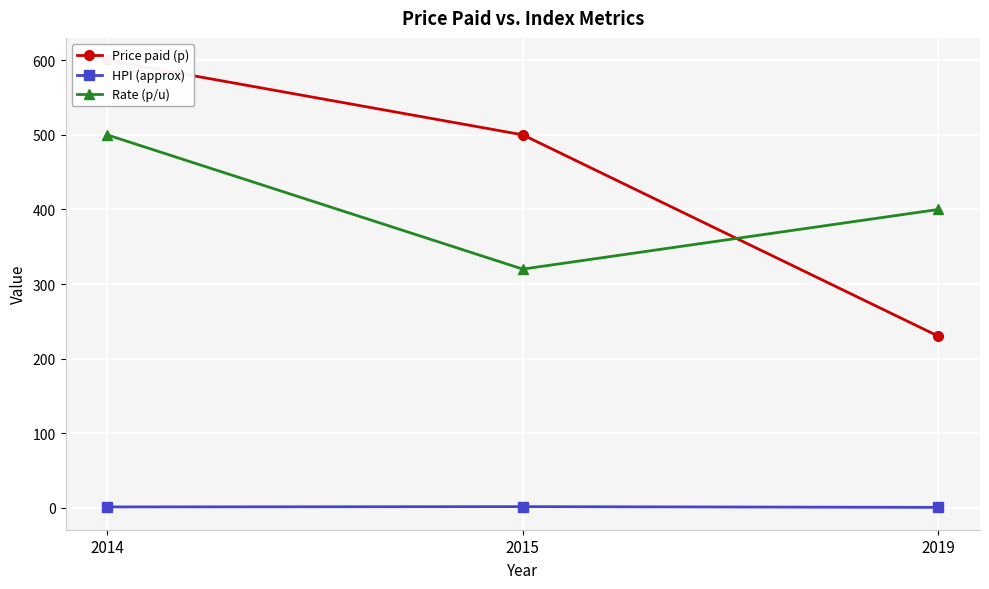

What is the difference between the Price paid (p) values at 2019 and 2015?

270.0